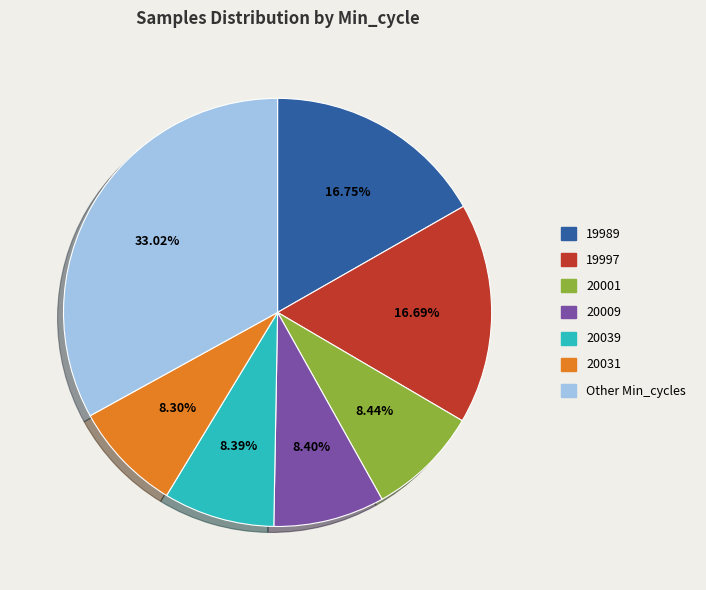

Is there a majority slice in this chart?

No